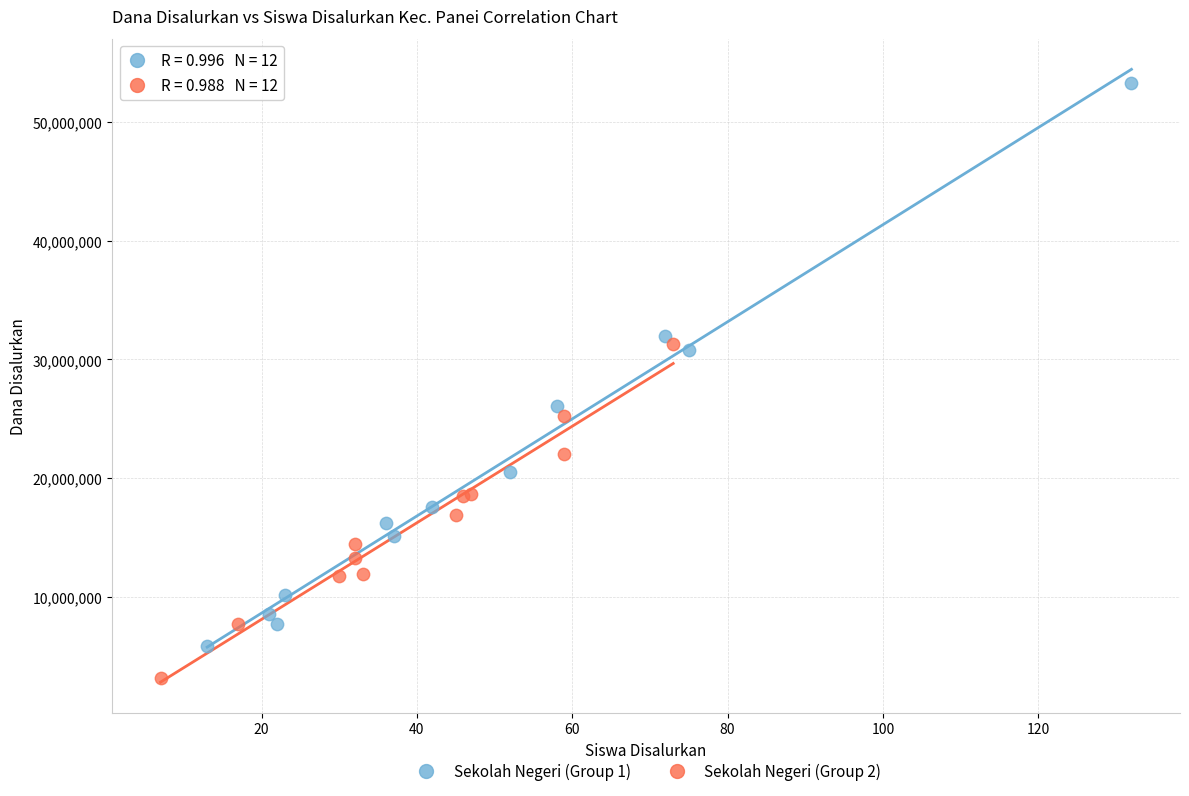

Which series contains the lowest Y value?

Sekolah Negeri (Group 2)